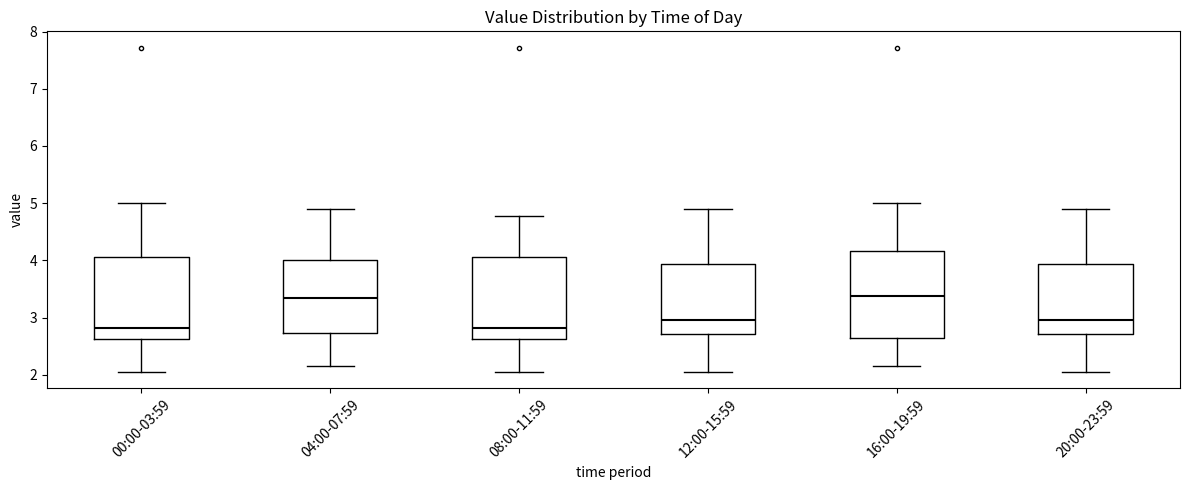

Where is the lower edge of the box for 12:00-15:59 on the y-axis? The values are not printed on the chart, so give them approximately, as read against the axis.

2.7